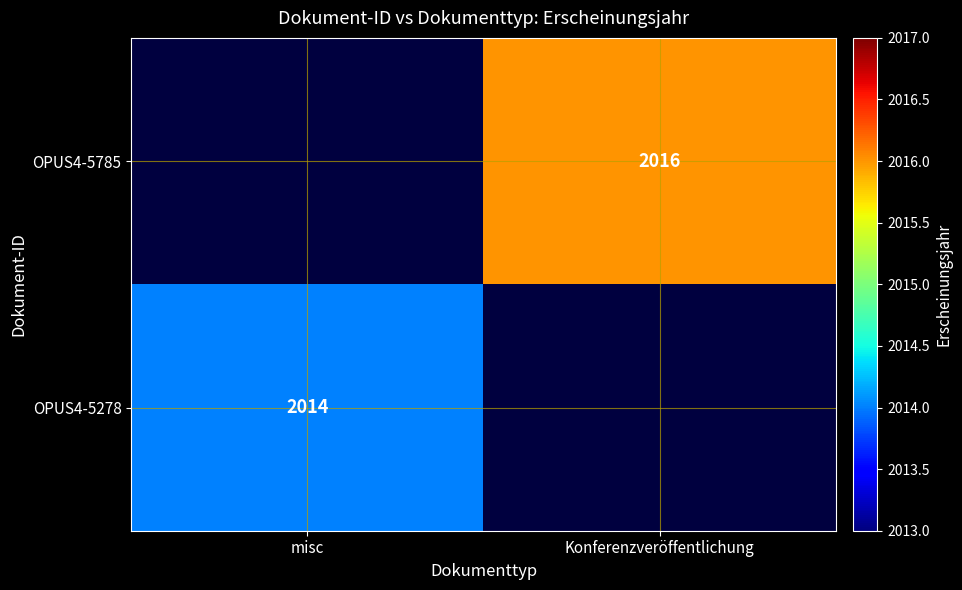

How many data points does each series have?

2